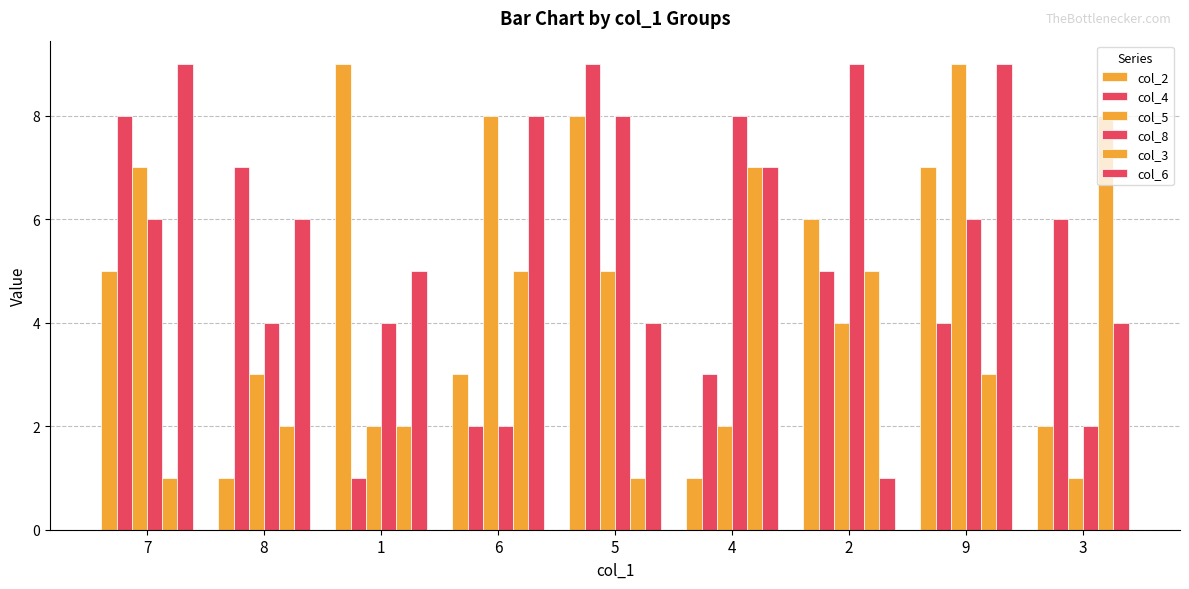

What is the average value of the col_2 series?

5